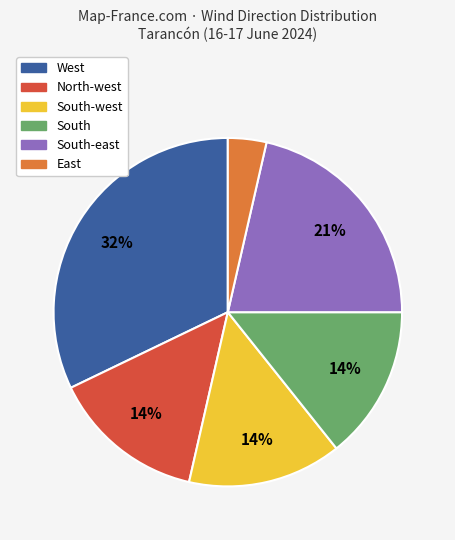

Does any single category account for the majority?

No